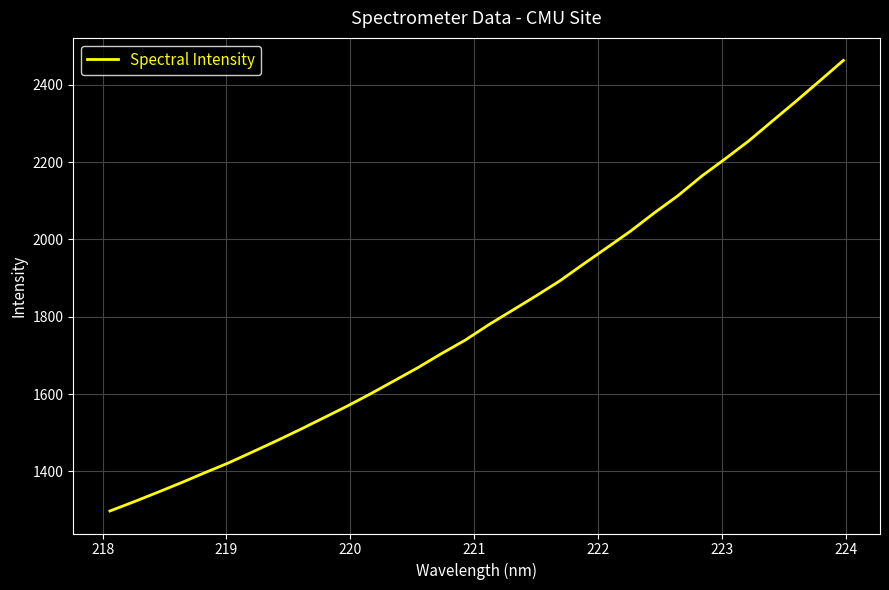

What is the difference between the maximum and minimum values?

1165.7